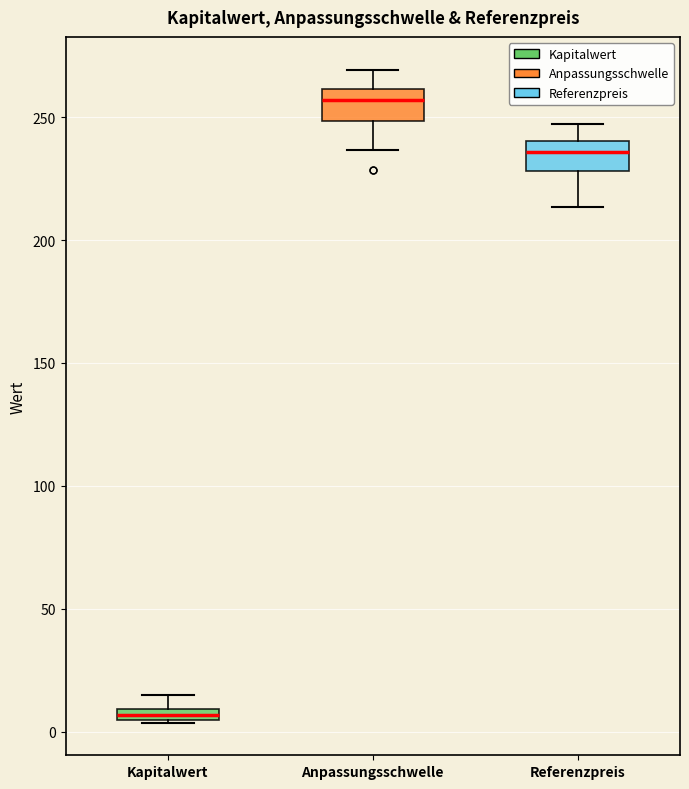

Which box has the highest median line?

Anpassungsschwelle